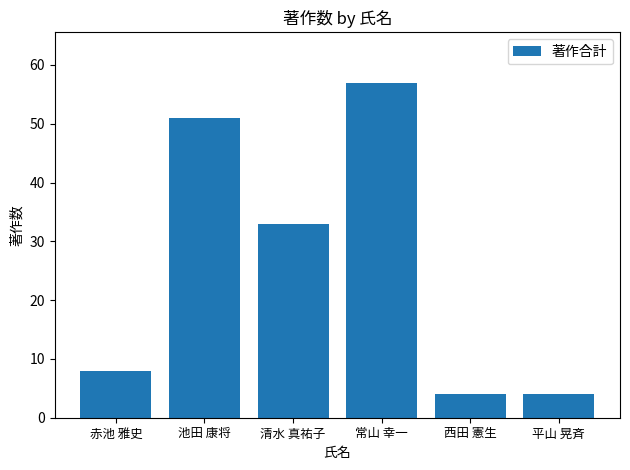

Which label corresponds to the largest value in the chart?

常山 幸一